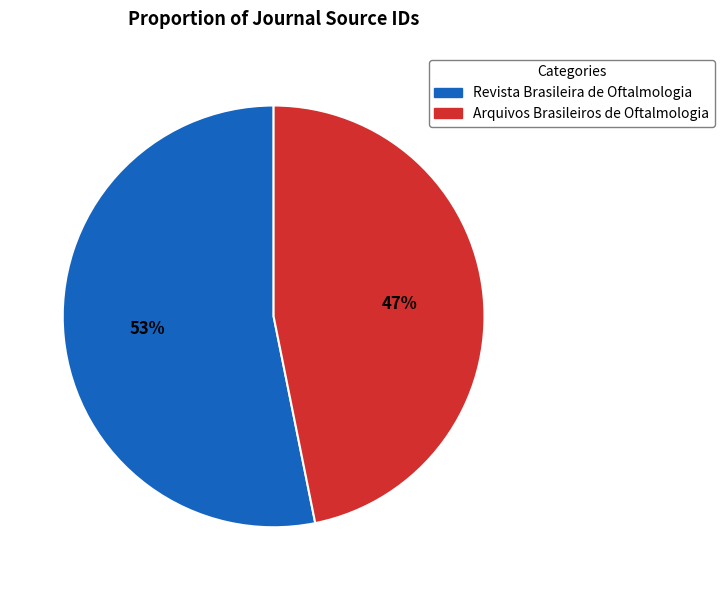

How many slices are in this pie chart?

2